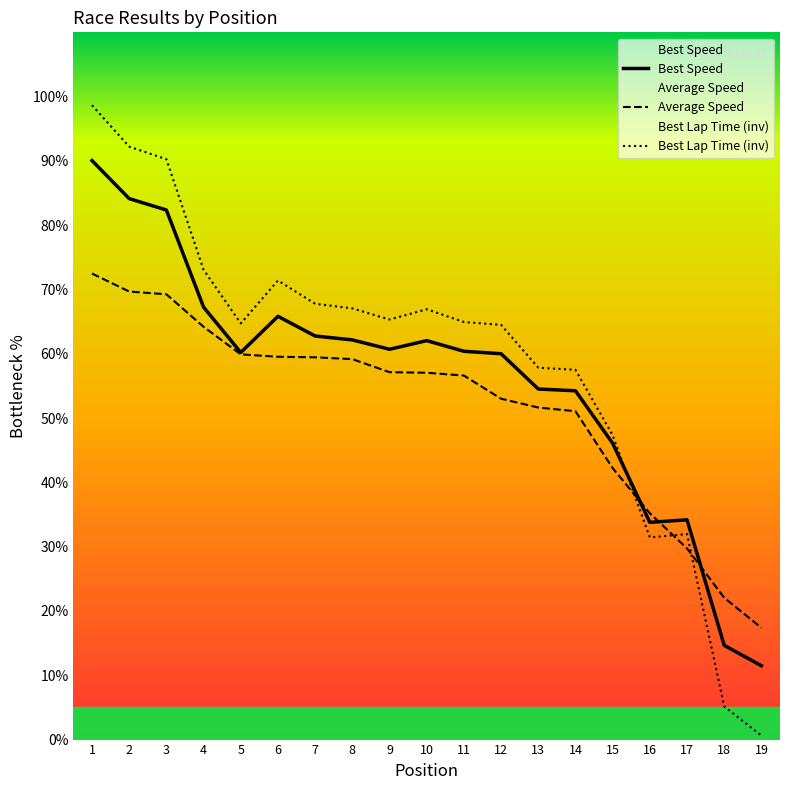

Reading left to right, what are all the values shown in this chart?

Best Speed: 1=90.1	2=84.1	3=82.4	4=67.3	5=60.2	6=65.8	7=62.8	8=62.2	9=60.7	10=62.0	11=60.4	12=60.0	13=54.5	14=54.3	15=46.1	16=33.8	17=34.2	18=14.7	19=11.5
Average Speed: 1=72.5	2=69.7	3=69.3	4=64.2	5=59.9	6=59.5	7=59.5	8=59.2	9=57.1	10=57.1	11=56.6	12=53.0	13=51.6	14=51.1	15=42.2	16=35.2	17=29.7	18=22.1	19=17.4
Best Lap Time (inv): 1=98.7	2=92.2	3=90.3	4=73.1	5=64.7	6=71.4	7=67.8	8=67.1	9=65.3	10=66.9	11=65.0	12=64.5	13=57.8	14=57.5	15=47.3	16=31.5	17=32.0	18=5.2	19=0.6